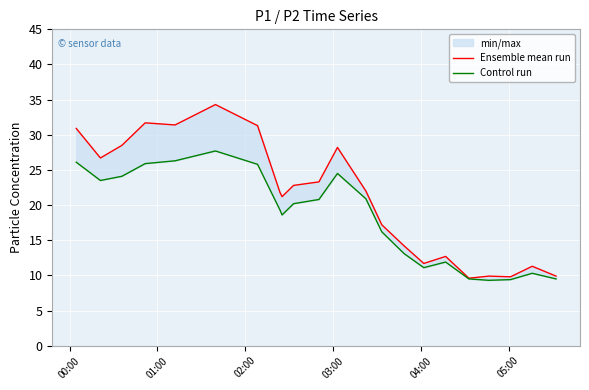

What is the sum of all Ensemble mean run values?

460.4